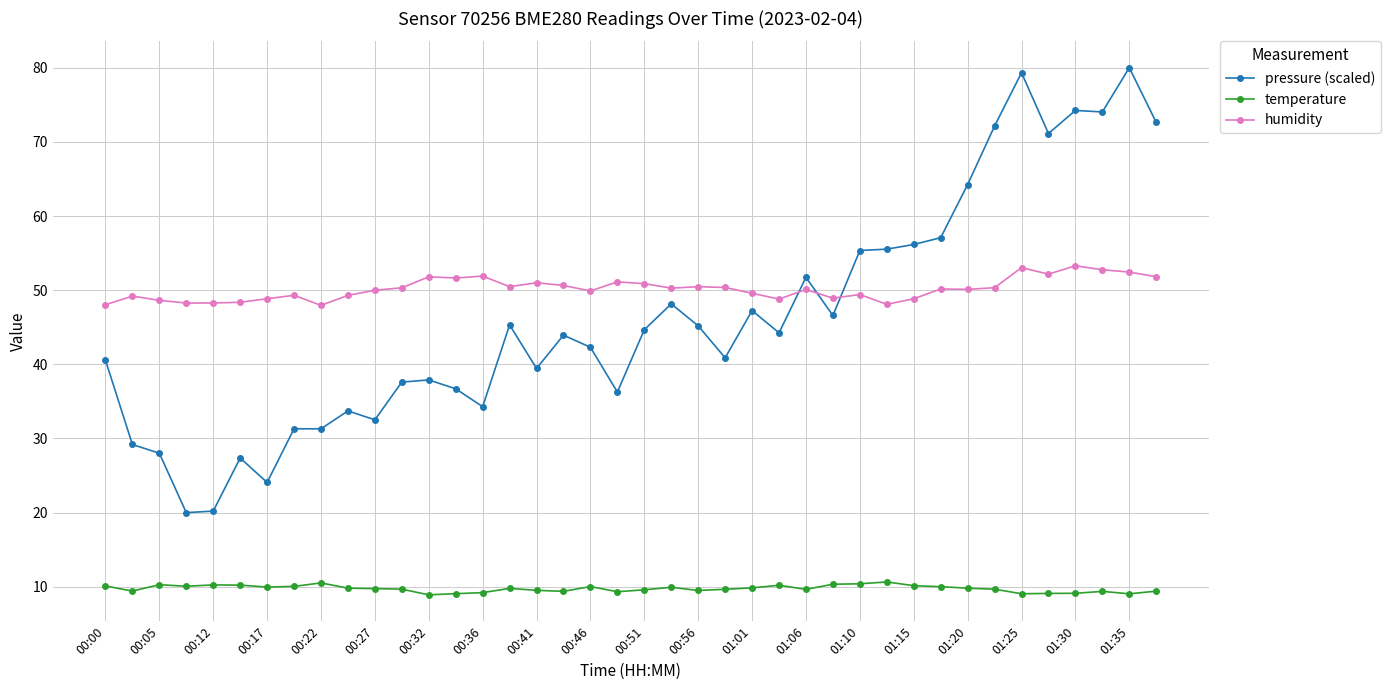

What is the maximum value shown in the chart?

80.0